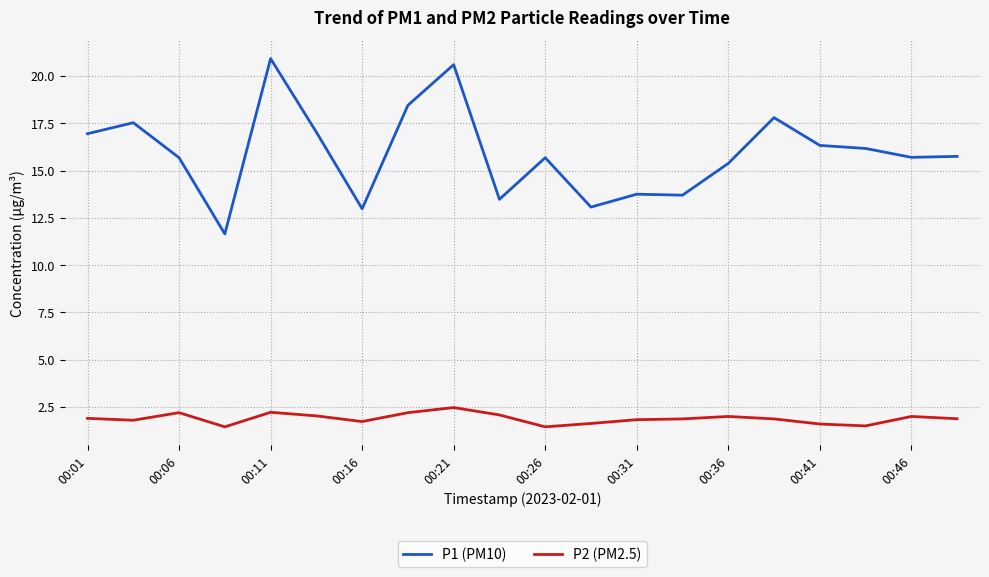

True or false: P1 (PM10) and P2 (PM2.5) intersect in this chart.

False